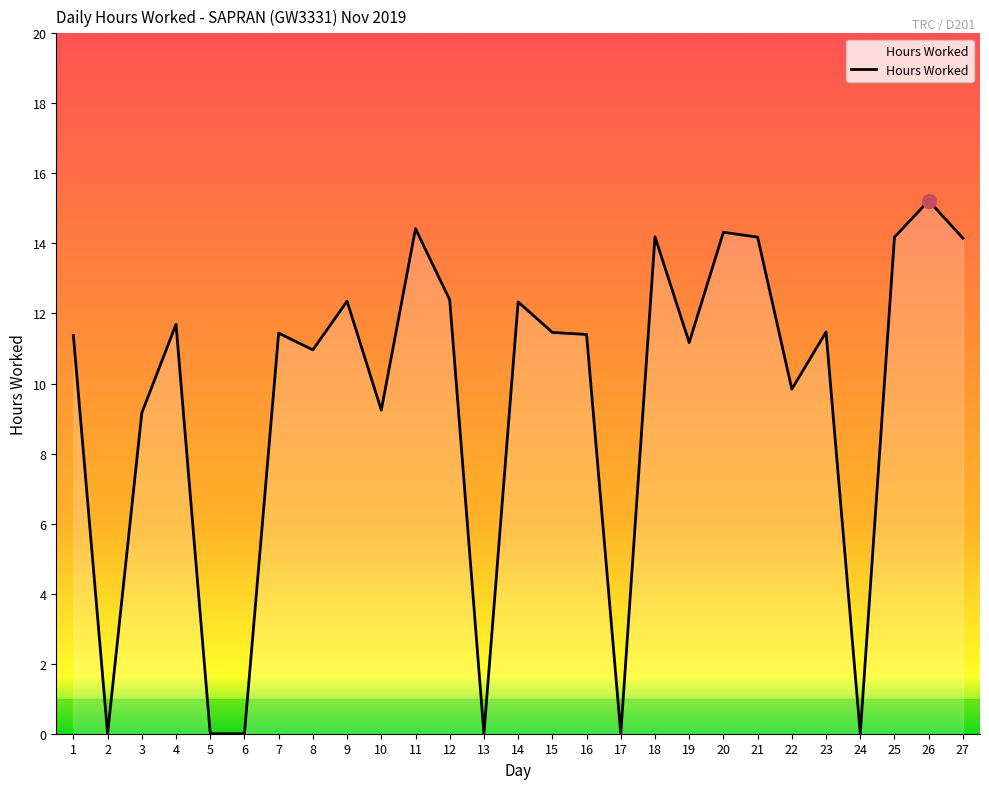

The chart shows a value of 0.0 at 5. True or false?

True